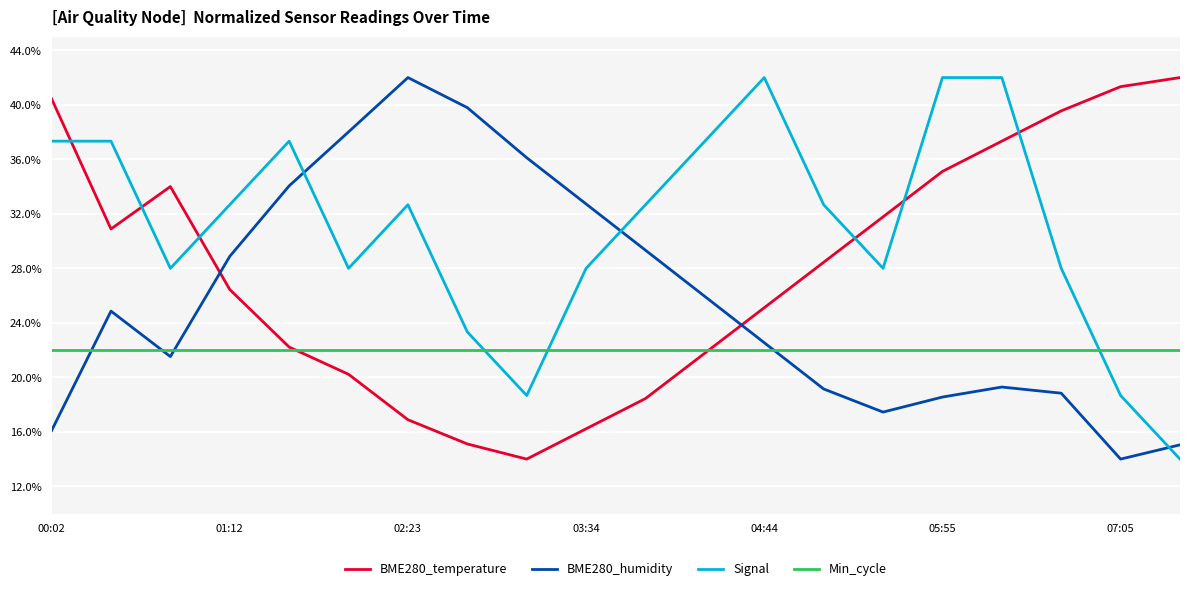

What is the minimum value for Min_cycle?

22.0